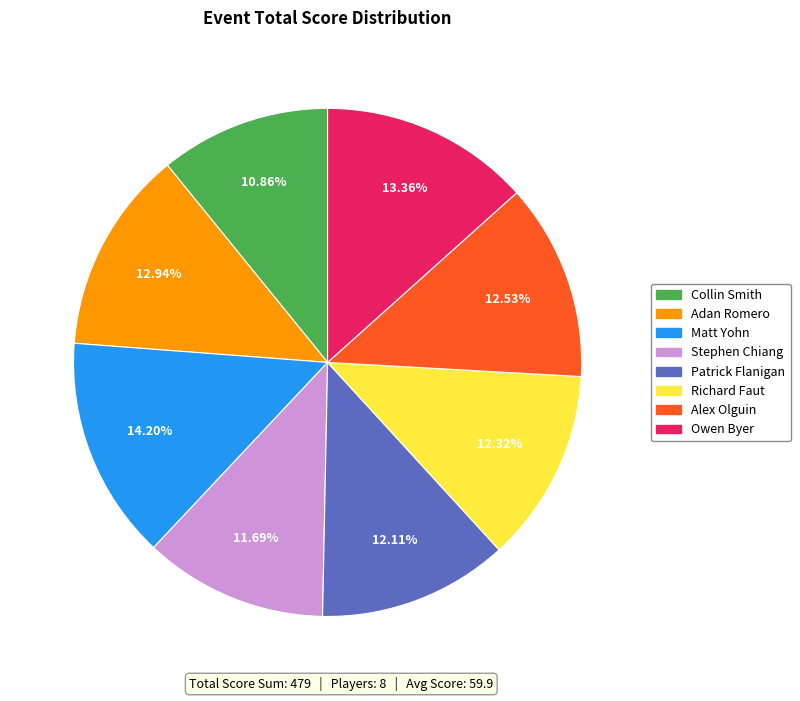

Is there a majority slice in this chart?

No